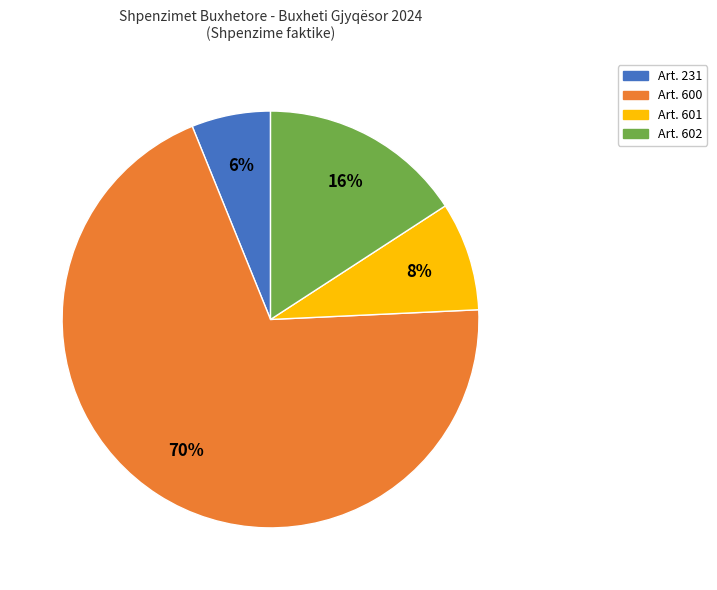

Does any single category account for the majority?

Yes